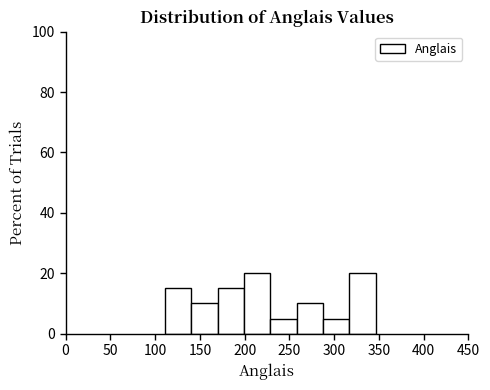

Reading left to right, transcribe this chart: for each bar, give the range it covers on the x-axis and its height. Neither the bar edges nor the heights are printed on the chart, so give them approximately, as read against the axes.

110 to 140: 16
140 to 170: 10
170 to 200: 16
200 to 230: 20
230 to 260: 6
260 to 285: 10
285 to 315: 6
315 to 345: 20